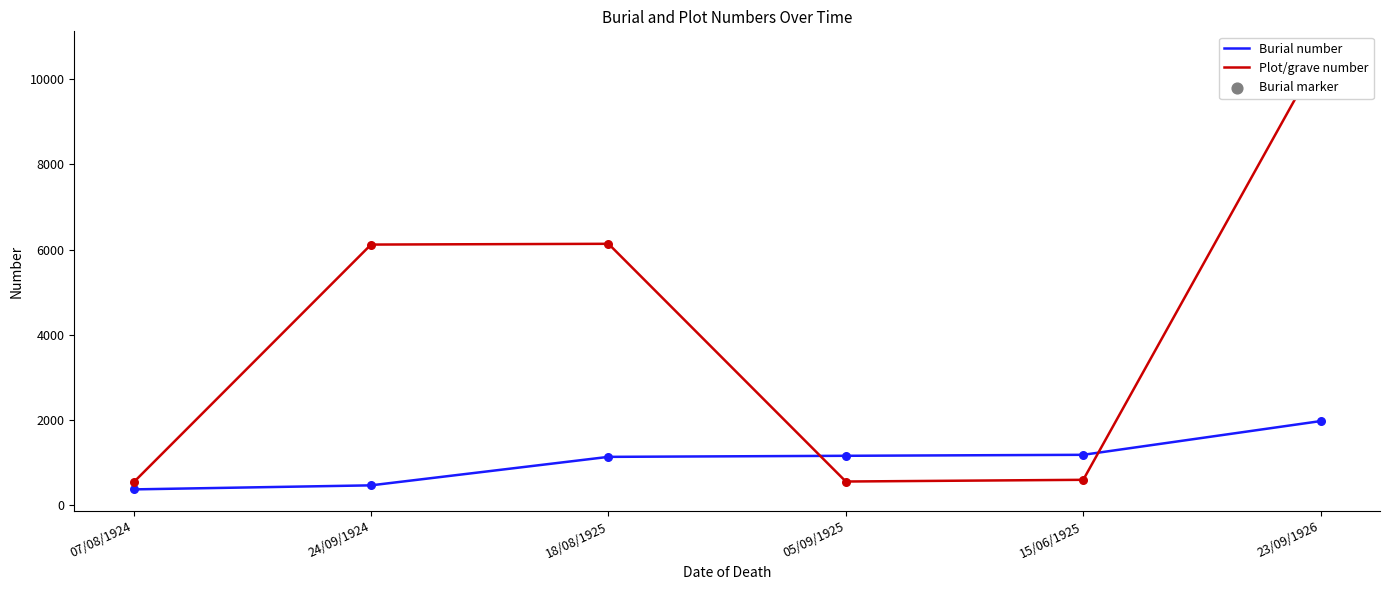

At which category is the sum across all series the highest?

23/09/1926